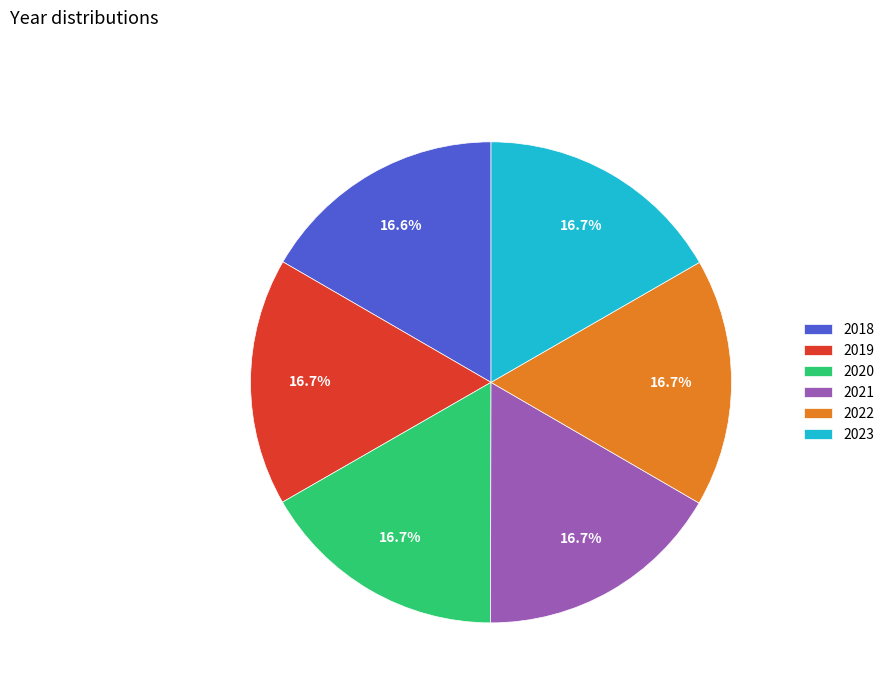

To the nearest percent, what percentage of the pie is 2019?

17%